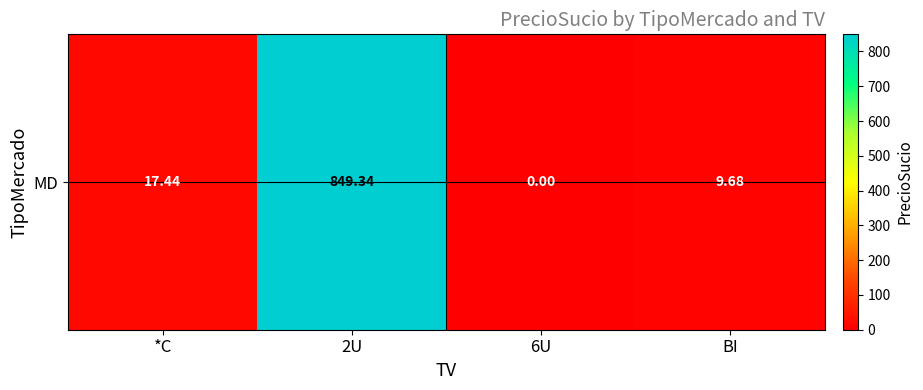

The value at 2U is 382.9. True or false?

False